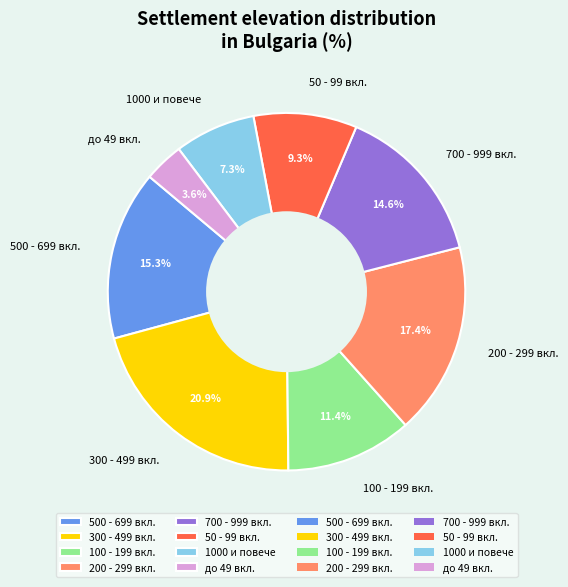

How many segments does this pie chart have?

8